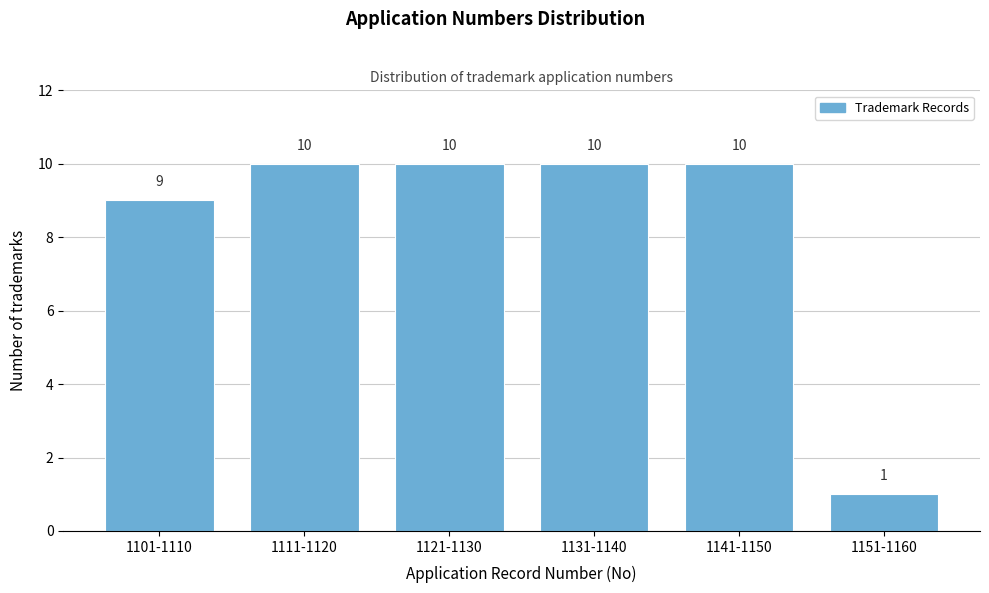

Reading left to right, what are all the values shown in this chart?

1101-1110=9	1111-1120=10	1121-1130=10	1131-1140=10	1141-1150=10	1151-1160=1